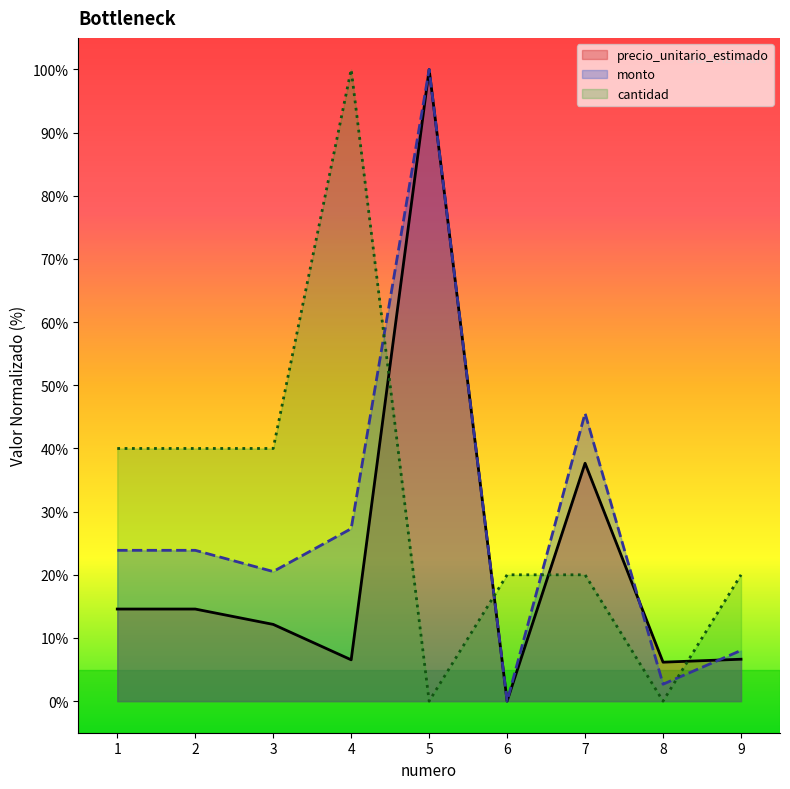

Which category has the lowest value in the monto series?

6